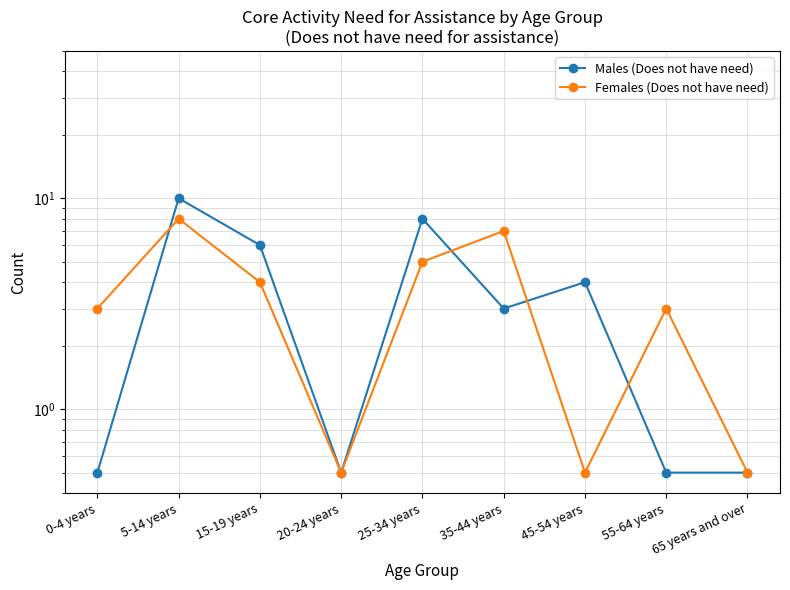

Between which two adjacent categories do Males (Does not have need) and Females (Does not have need) first intersect?

0-4 years and 5-14 years